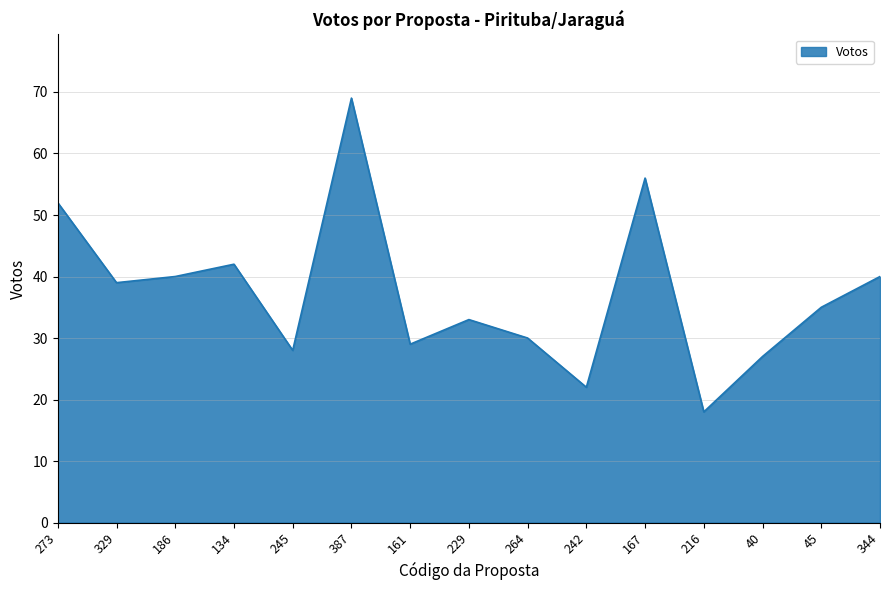

What is the difference between the second highest and second lowest values?

34